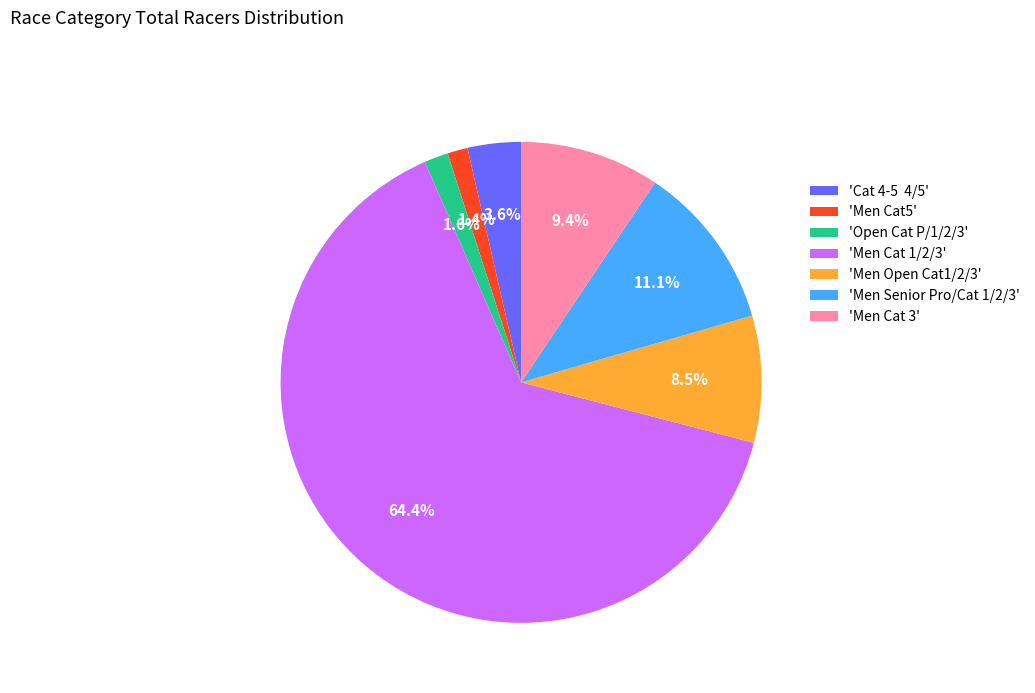

Does 'Men Senior Pro/Cat 1/2/3' account for over 50% of the chart?

No